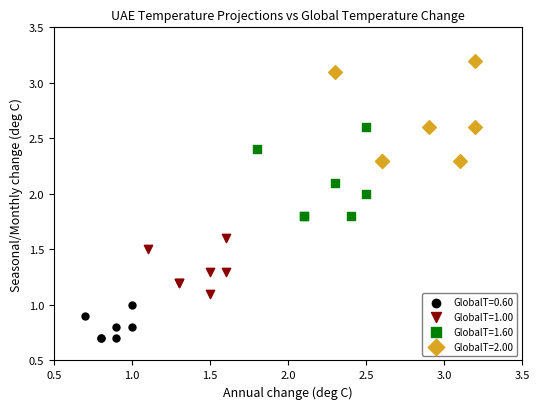

Which series has the largest Y range (max minus min)?

GlobalT=2.00